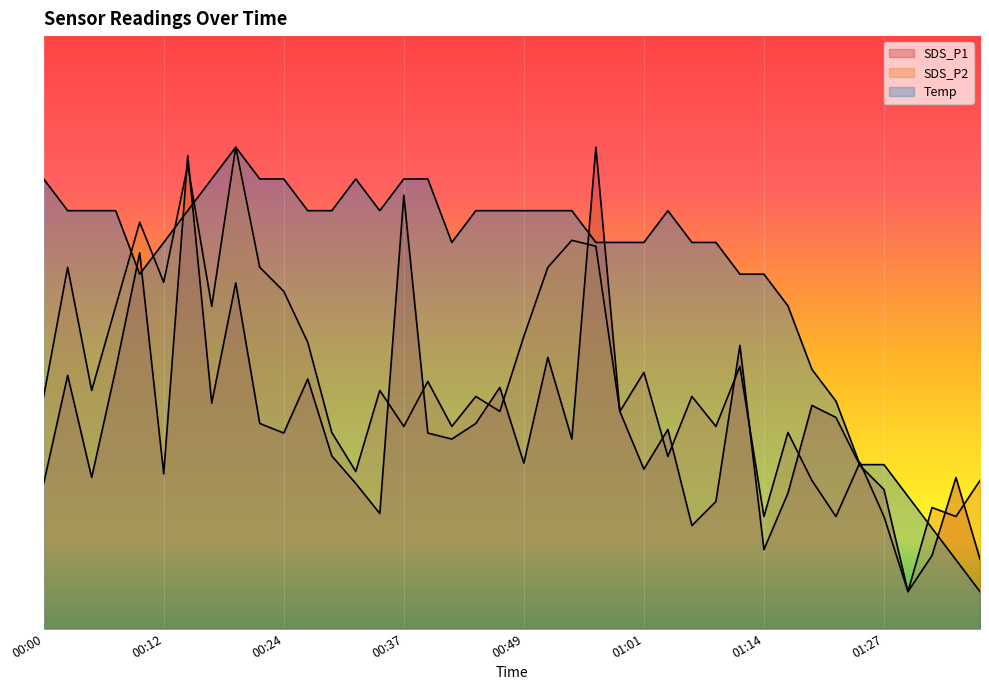

Which series changed the most between 00:34 and 01:17?

Temp